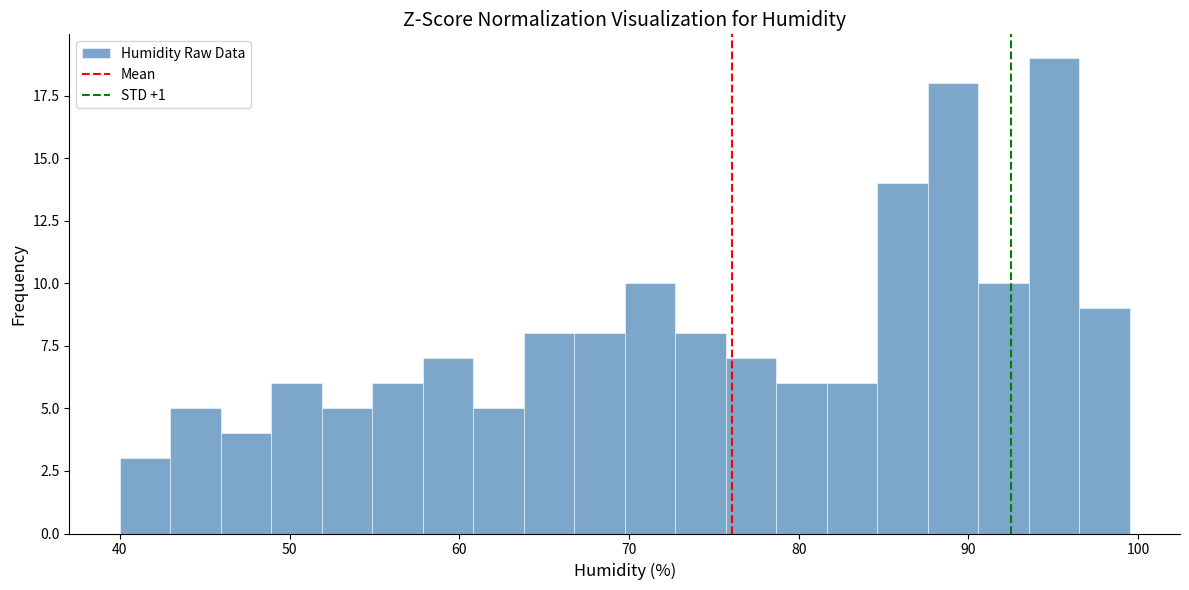

Around what value on the x-axis is the tallest bar? Give the approximate position of its centre, as read against the axis.

95